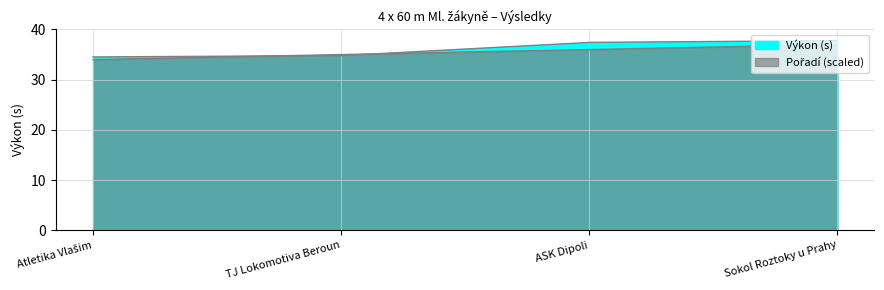

What is the label of the 4th point from the left?

Sokol Roztoky u Prahy